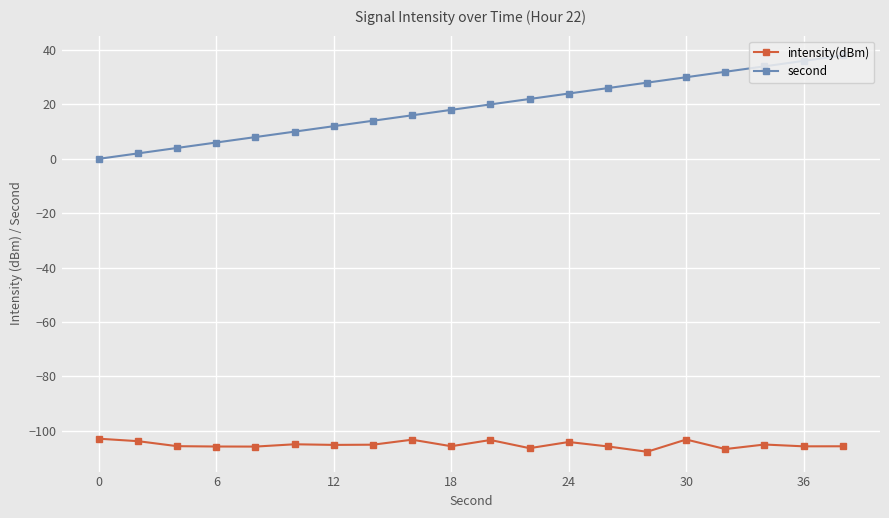

Which series has the largest range (max minus min)?

second